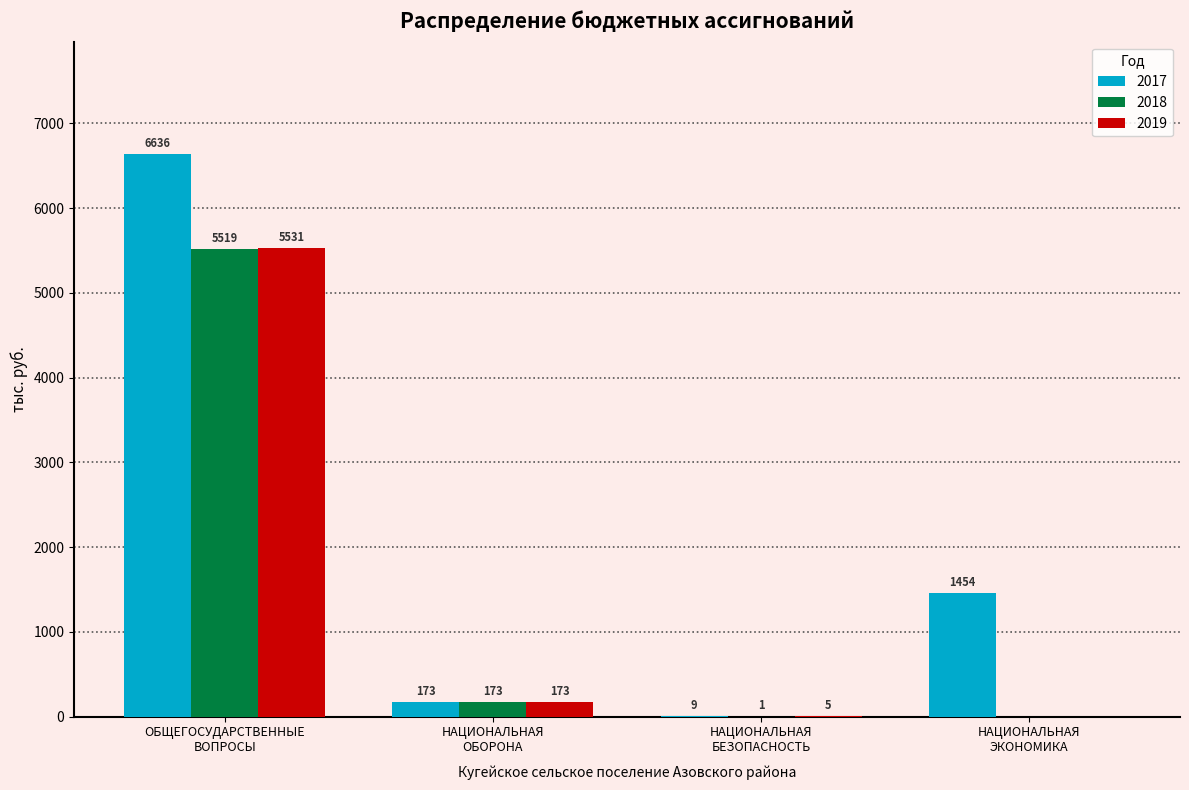

What is the greatest value displayed?

6635.8